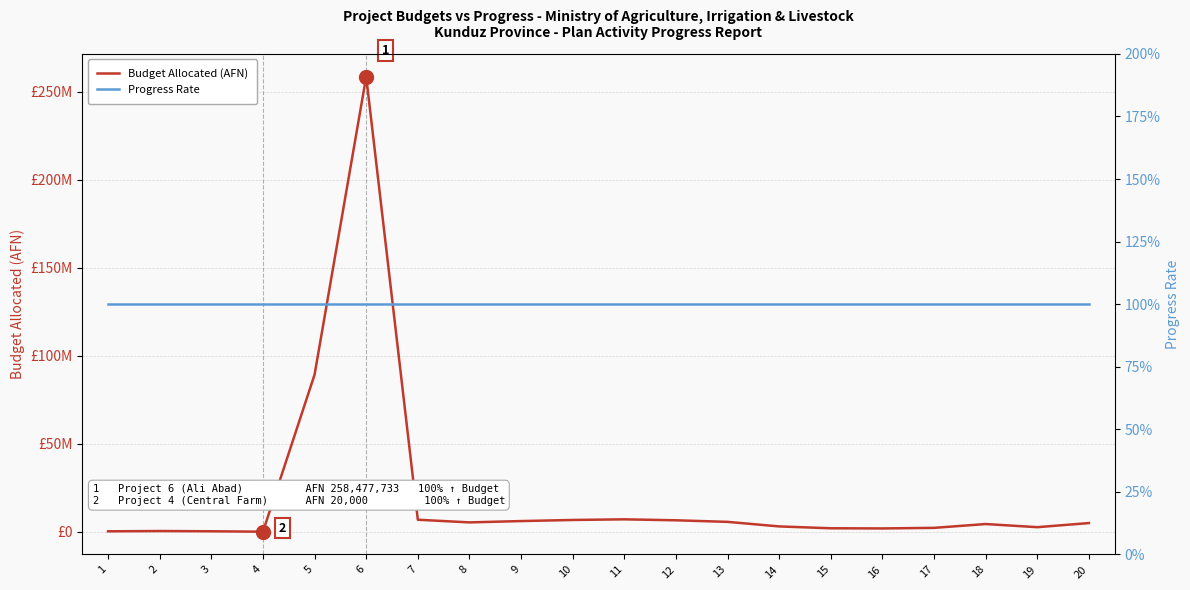

Reading right to left, transcribe all the data shown in this chart.

Budget Allocated (AFN): 20=4924905.0	19=2590022.0	18=4372960.0	17=2204683.0	16=1876754.0	15=1964383.0	14=3019532.0	13=5607232.0	12=6500949.0	11=7046736.8	10=6684594.4	9=6062176.7	8=5308615.1	7=6820260.3	6=258477733.0	5=89238693.0	4=20000.0	3=266667.0	2=400000.0	1=240466.7
Progress Rate: 20=1.0	19=1.0	18=1.0	17=1.0	16=1.0	15=1.0	14=1.0	13=1.0	12=1.0	11=1.0	10=1.0	9=1.0	8=1.0	7=1.0	6=1.0	5=1.0	4=1.0	3=1.0	2=1.0	1=1.0